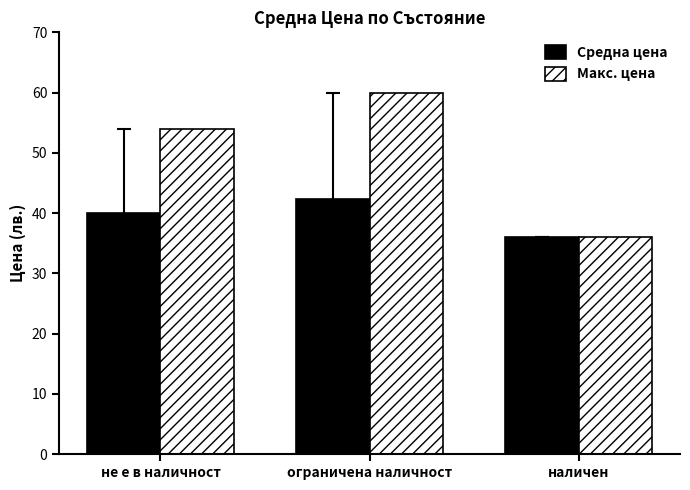

Count the Макс. цена values in the range 36 to 60.

3